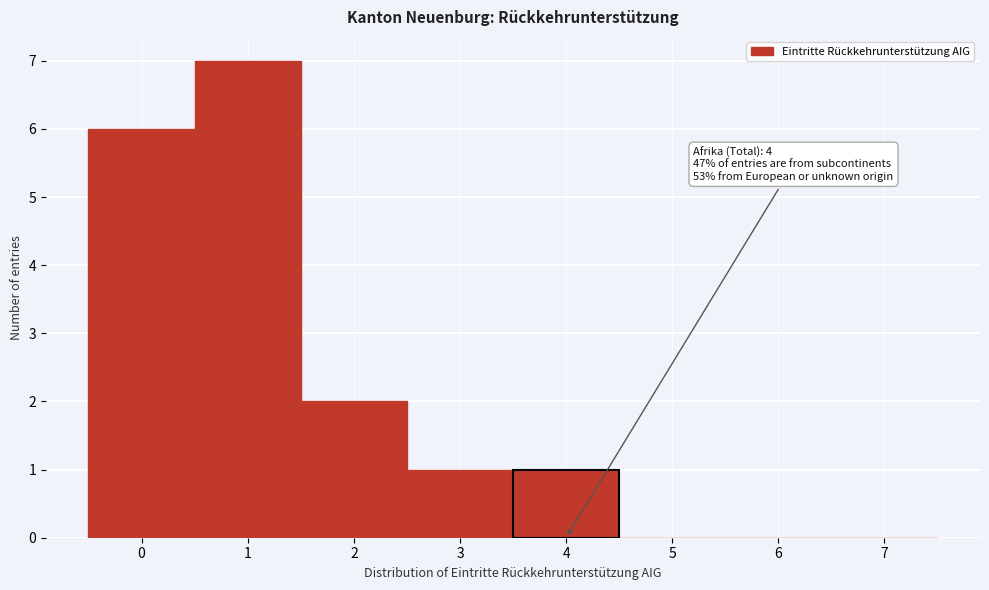

Over which range of the x-axis is the bar tallest?

0.5 to 1.5